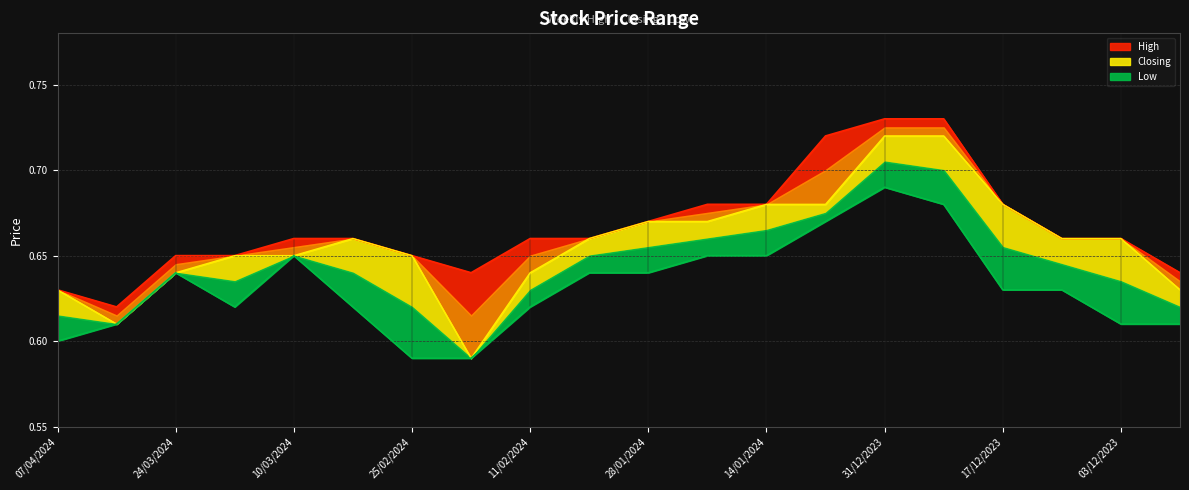

Reading left to right, extract all data points from this chart.

High: 07/04/2024=0.6	31/03/2024=0.6	24/03/2024=0.7	17/03/2024=0.7	10/03/2024=0.7	03/03/2024=0.7	25/02/2024=0.7	18/02/2024=0.6	11/02/2024=0.7	04/02/2024=0.7	28/01/2024=0.7	21/01/2024=0.7	14/01/2024=0.7	07/01/2024=0.7	31/12/2023=0.7	24/12/2023=0.7	17/12/2023=0.7	10/12/2023=0.7	03/12/2023=0.7	26/11/2023=0.6
Closing: 07/04/2024=0.6	31/03/2024=0.6	24/03/2024=0.6	17/03/2024=0.7	10/03/2024=0.7	03/03/2024=0.7	25/02/2024=0.7	18/02/2024=0.6	11/02/2024=0.6	04/02/2024=0.7	28/01/2024=0.7	21/01/2024=0.7	14/01/2024=0.7	07/01/2024=0.7	31/12/2023=0.7	24/12/2023=0.7	17/12/2023=0.7	10/12/2023=0.7	03/12/2023=0.7	26/11/2023=0.6
Low: 07/04/2024=0.6	31/03/2024=0.6	24/03/2024=0.6	17/03/2024=0.6	10/03/2024=0.7	03/03/2024=0.6	25/02/2024=0.6	18/02/2024=0.6	11/02/2024=0.6	04/02/2024=0.6	28/01/2024=0.6	21/01/2024=0.7	14/01/2024=0.7	07/01/2024=0.7	31/12/2023=0.7	24/12/2023=0.7	17/12/2023=0.6	10/12/2023=0.6	03/12/2023=0.6	26/11/2023=0.6